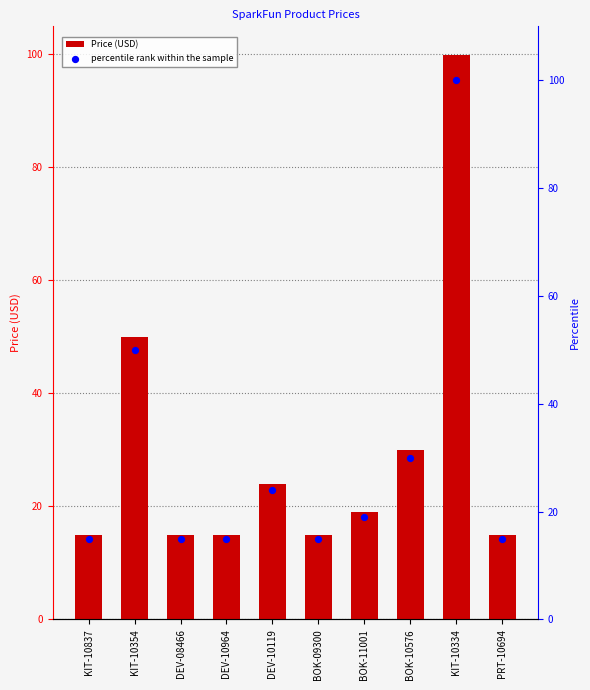

At which category is the sum across all series the highest?

KIT-10334